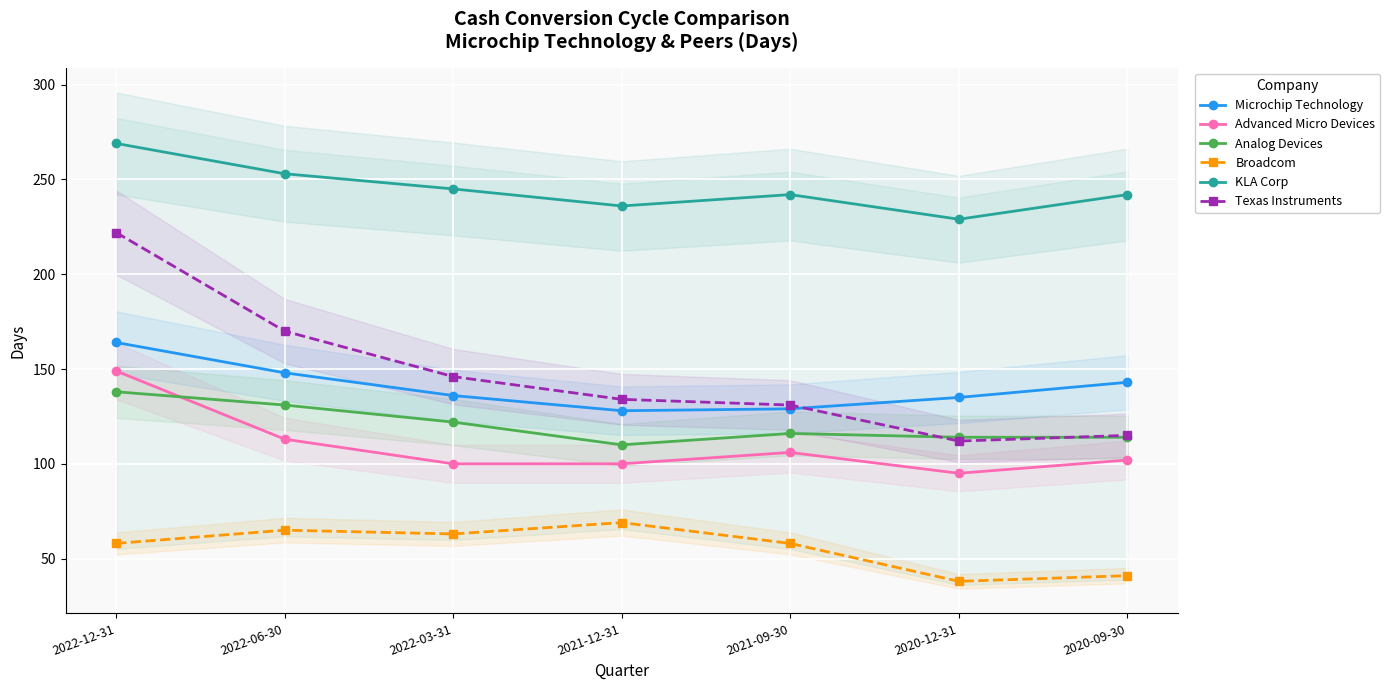

True or false: Texas Instruments and KLA Corp intersect in this chart.

False